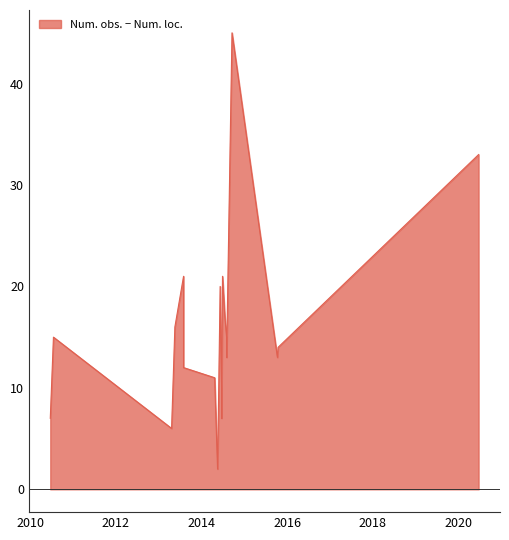

True or false: Num. obs. and Num. loc. intersect in this chart.

False